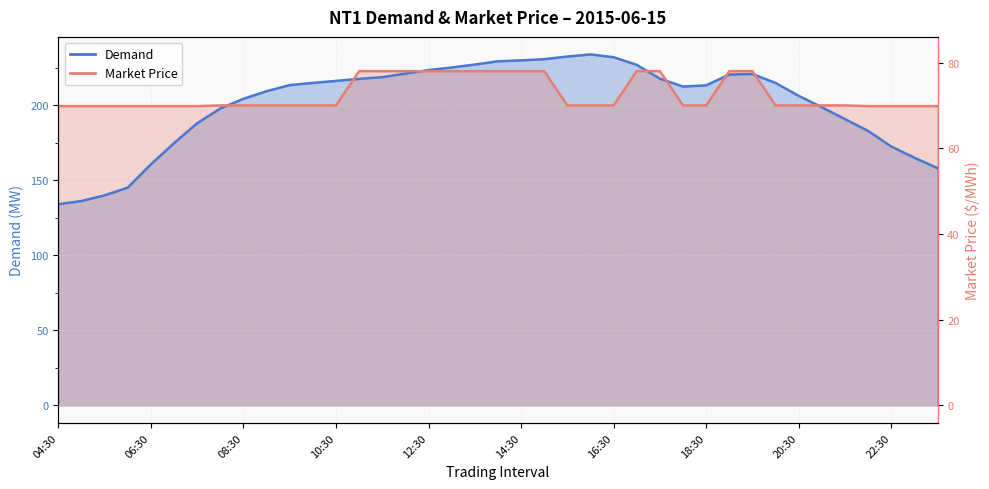

The Market Price series shows 285.5 at 18:30. True or false?

False